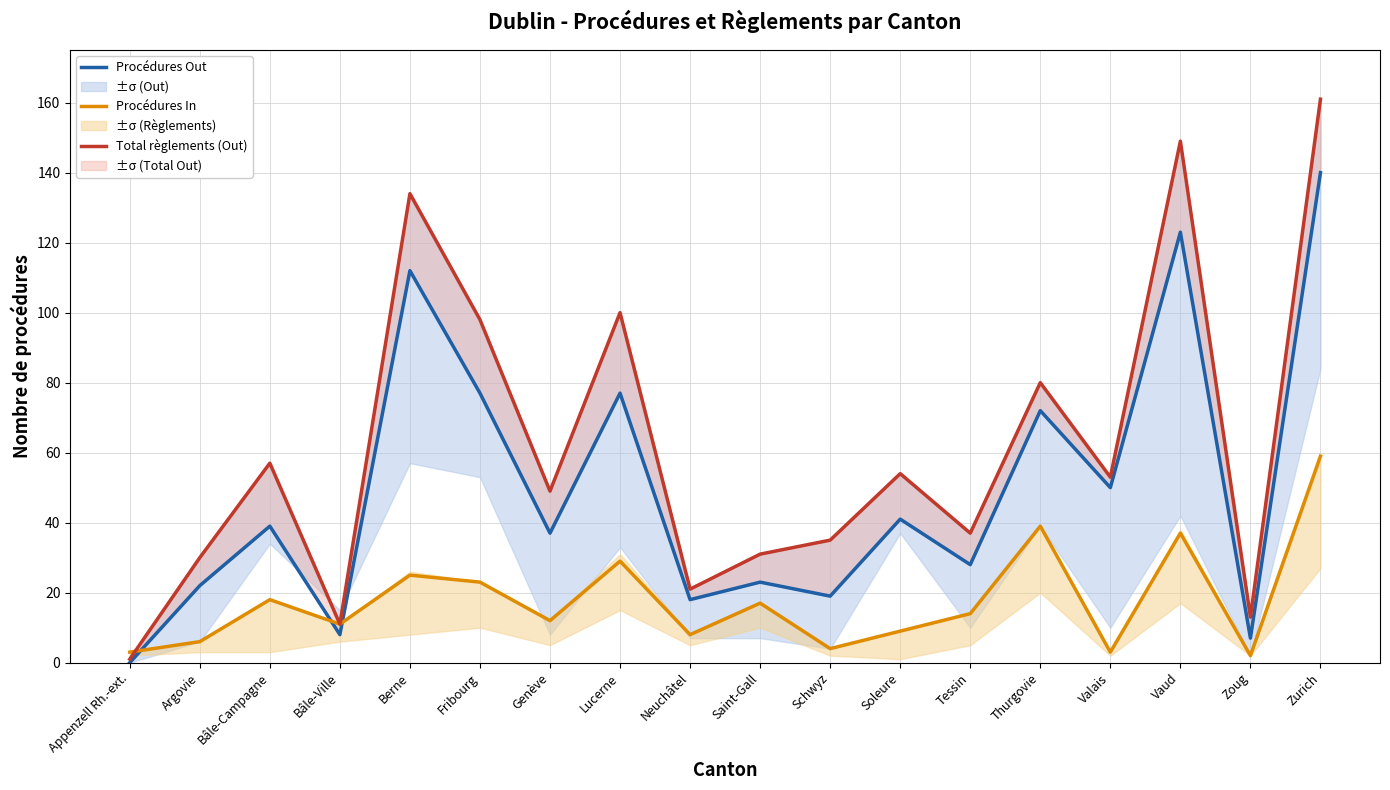

The Procédures In series shows 3 at Neuchâtel. True or false?

False